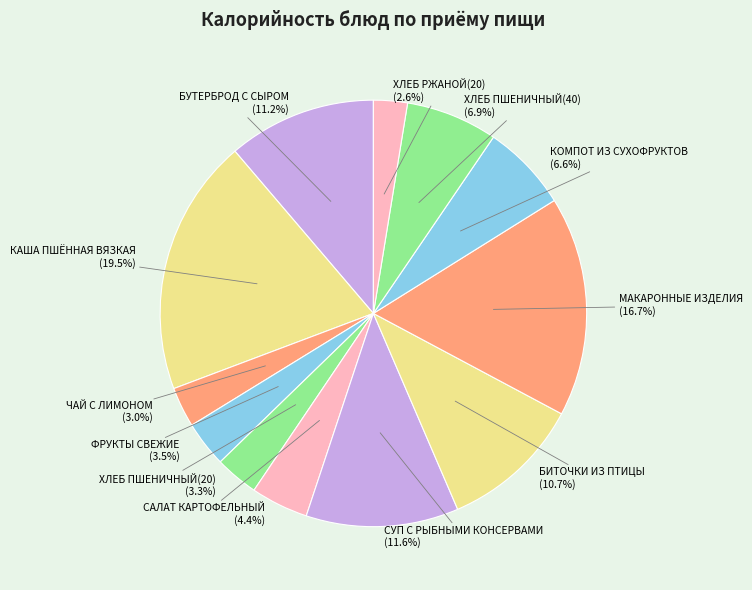

Is there any slice that represents more than half of the pie?

No